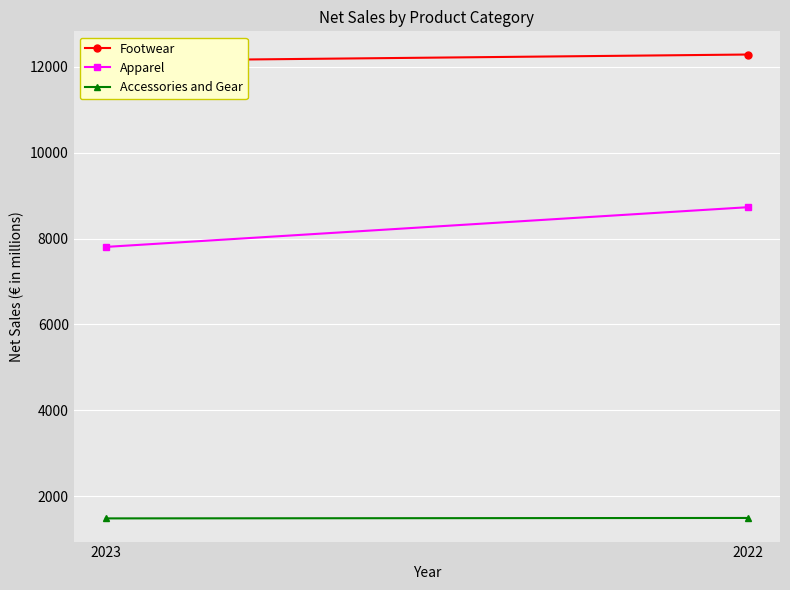

At how many categories does at least one series exceed 3950?

2